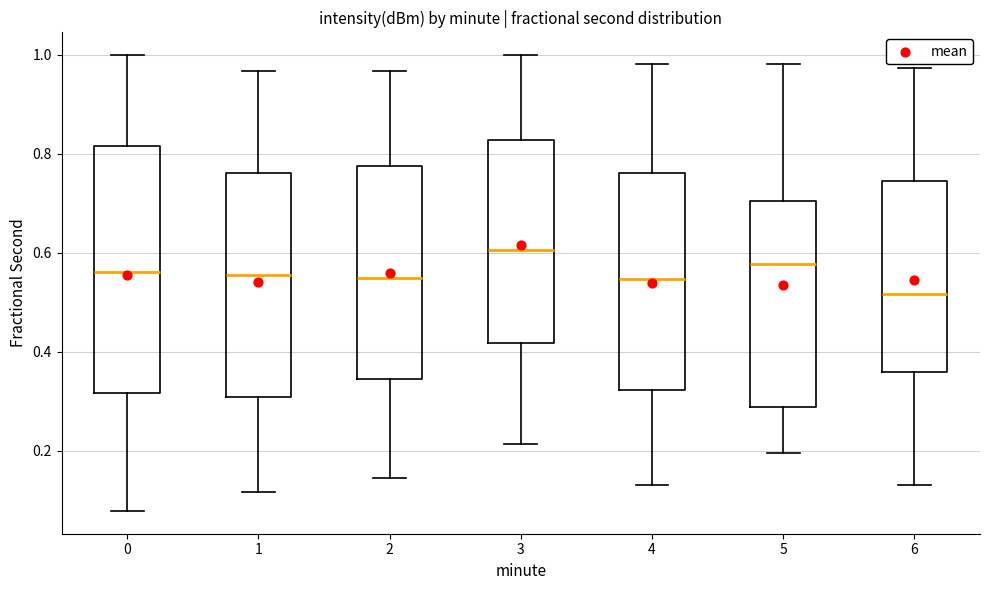

Where is the upper edge of the box at x = 3 on the y-axis? The values are not printed on the chart, so give them approximately, as read against the axis.

0.82